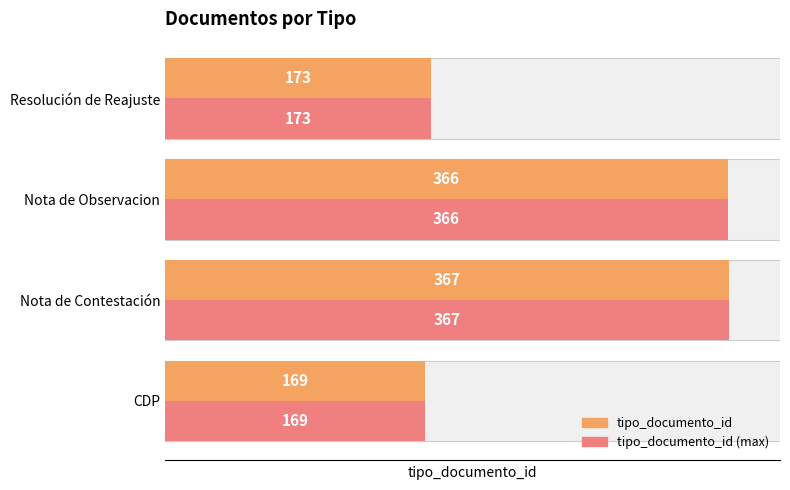

Is it true that tipo_documento_id equals 252 at Nota de Observacion?

False